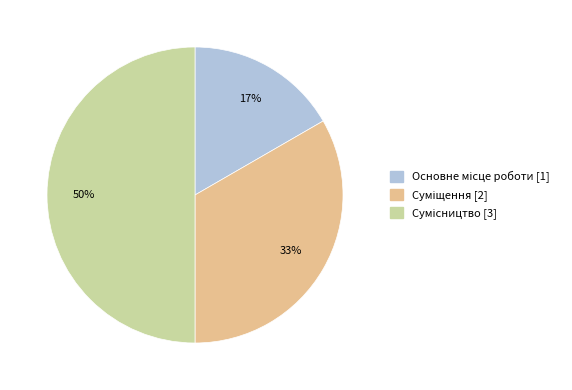

To the nearest percent, what is the average slice percentage?

33%